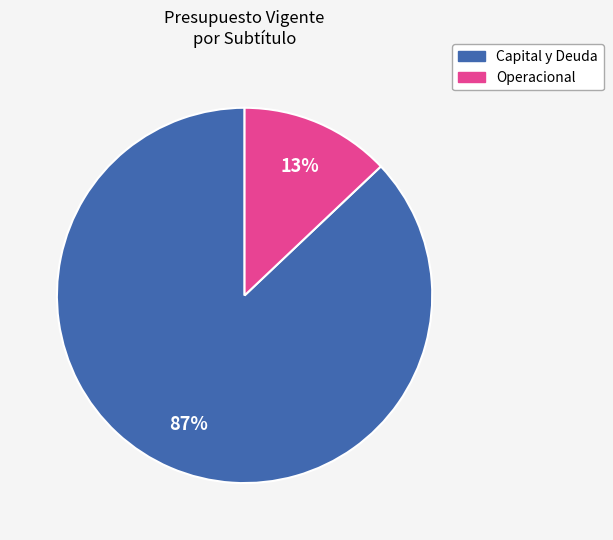

To the nearest percent, what is the average slice percentage?

50%